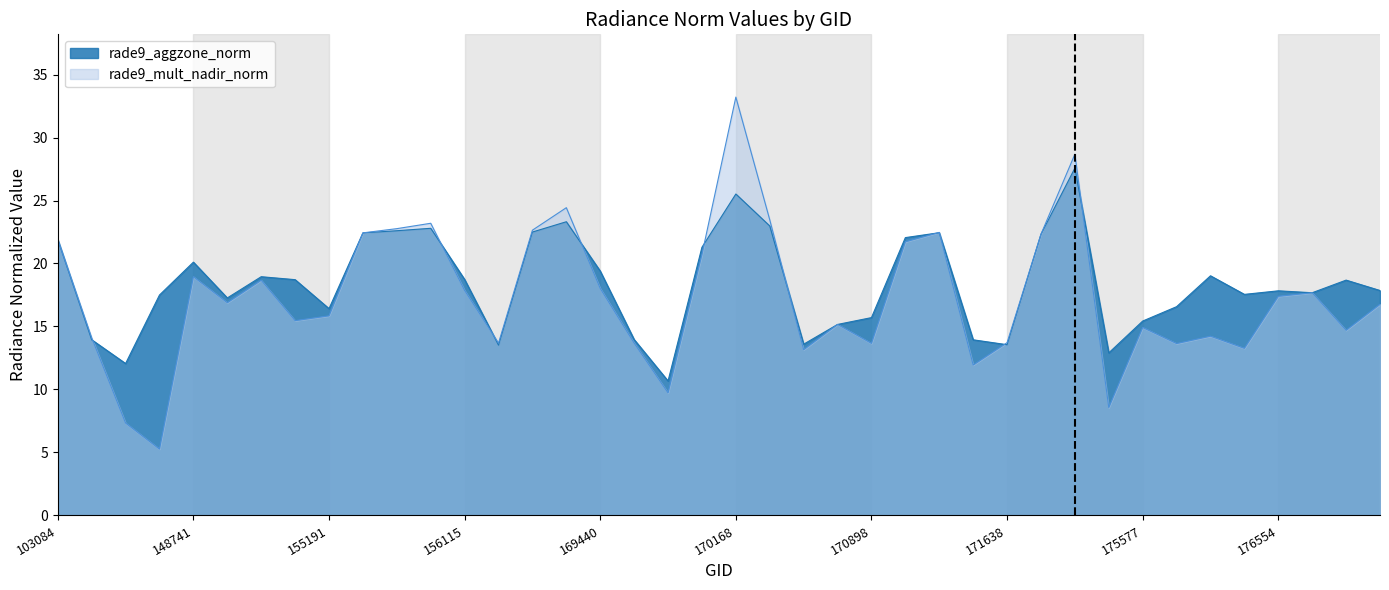

Reading left to right, what are all the values shown in this chart?

rade9_aggzone_norm: 103084=21.9	103686=13.9	145028=12.1	145819=17.5	148741=20.1	154213=17.3	154406=19.0	155011=18.7	155191=16.4	155557=22.4	155739=22.6	155937=22.8	156115=18.7	156294=13.5	169250=22.5	169262=23.3	169440=19.4	169621=14.0	169799=10.7	169981=21.3	170168=25.5	170350=23.0	170531=13.6	170716=15.2	170898=15.7	171079=22.1	171271=22.4	171454=13.9	171638=13.6	174612=22.3	174800=27.6	175388=12.9	175577=15.4	175964=16.6	176155=19.0	176359=17.5	176554=17.8	176748=17.7	177358=18.7	180151=17.9
rade9_mult_nadir_norm: 103084=21.9	103686=14.1	145028=7.3	145819=5.3	148741=18.9	154213=16.9	154406=18.7	155011=15.5	155191=15.8	155557=22.4	155739=22.8	155937=23.2	156115=17.9	156294=13.7	169250=22.6	169262=24.4	169440=18.0	169621=13.7	169799=9.7	169981=20.7	170168=33.2	170350=23.5	170531=13.2	170716=15.2	170898=13.7	171079=21.7	171271=22.5	171454=11.9	171638=13.7	174612=22.3	174800=28.7	175388=8.6	175577=14.9	175964=13.6	176155=14.2	176359=13.3	176554=17.4	176748=17.7	177358=14.7	180151=16.8